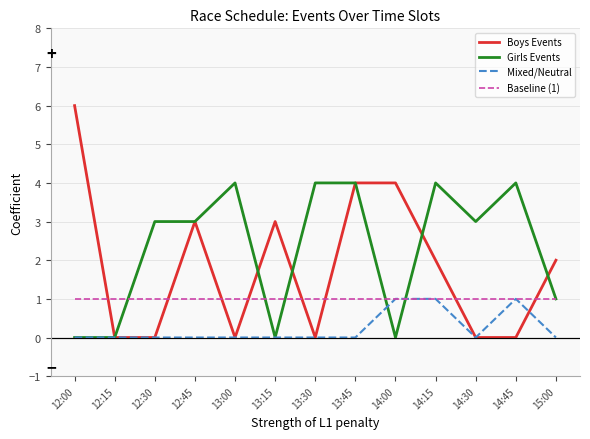

What is the sum of all Boys Events values?

24